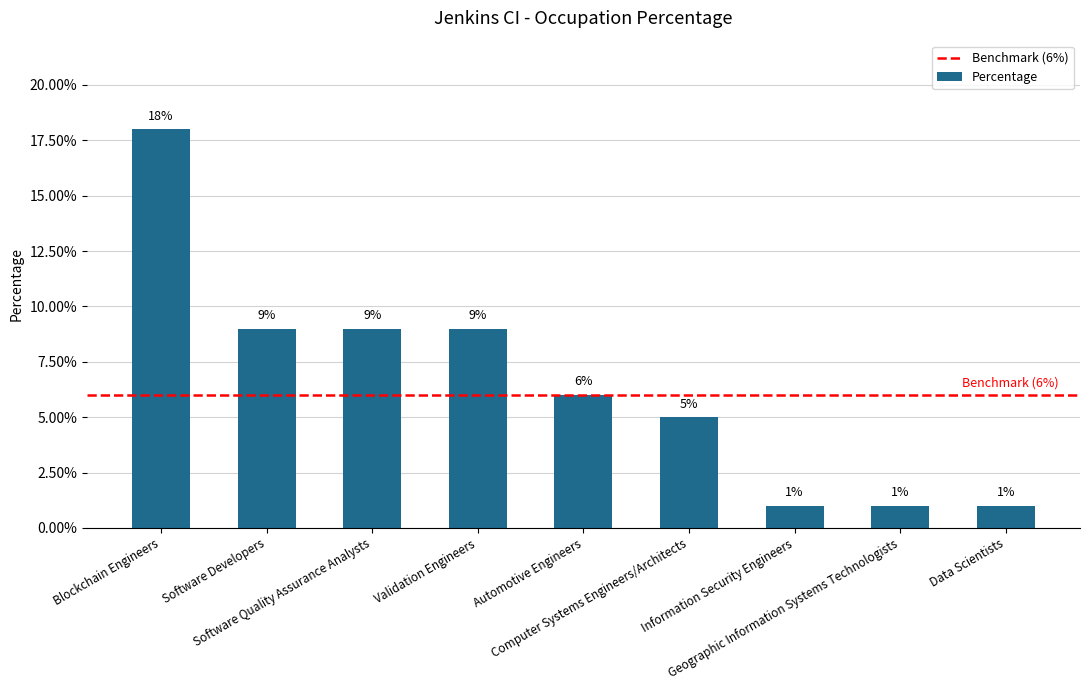

True or false: the data shows 1 at Data Scientists.

True